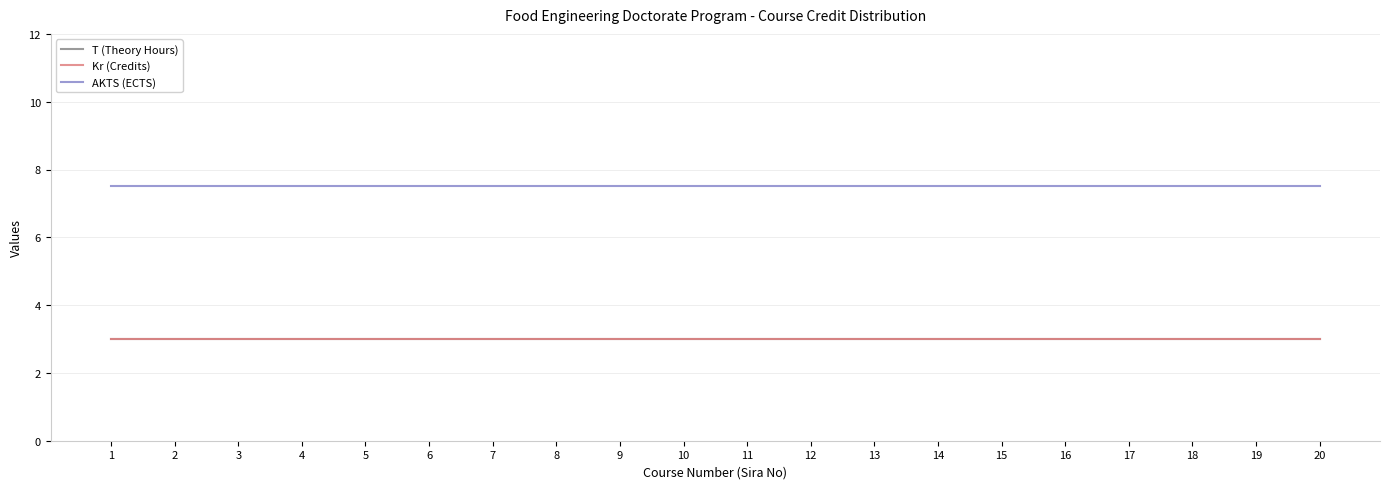

True or false: Kr (Credits) and AKTS (ECTS) intersect in this chart.

False